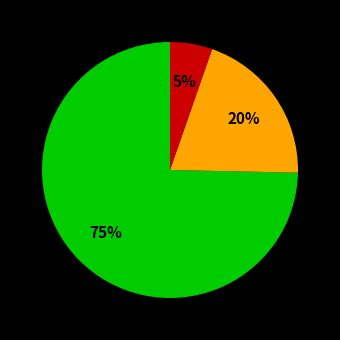

Is there a majority slice in this chart?

Yes